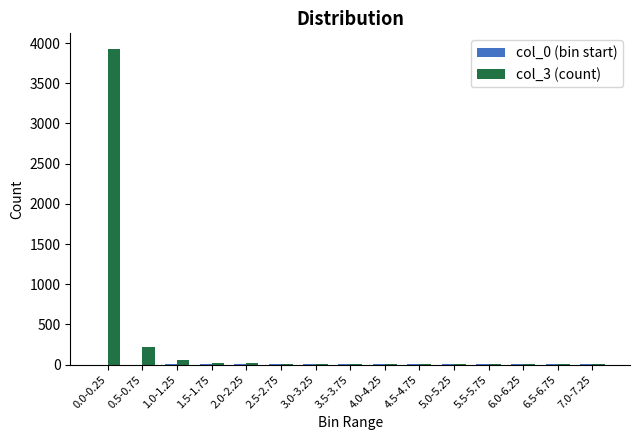

The col_3 (count) series shows 11.0 at 3.0-3.25. True or false?

True